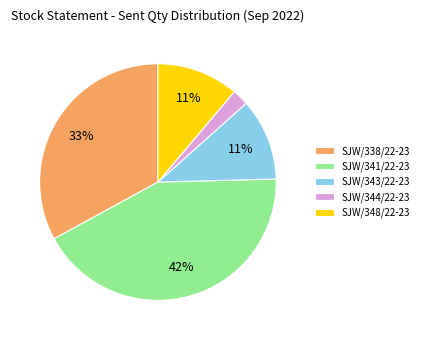

Do SJW/348/22-23 and SJW/344/22-23 together represent more than half of the pie?

No